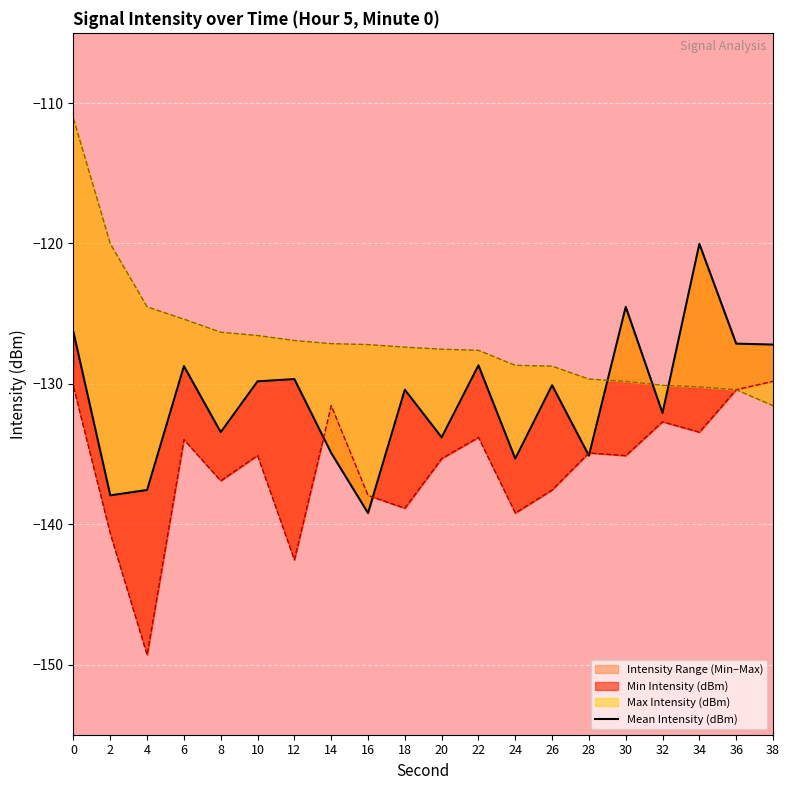

At which label is the value closest to -129?

6